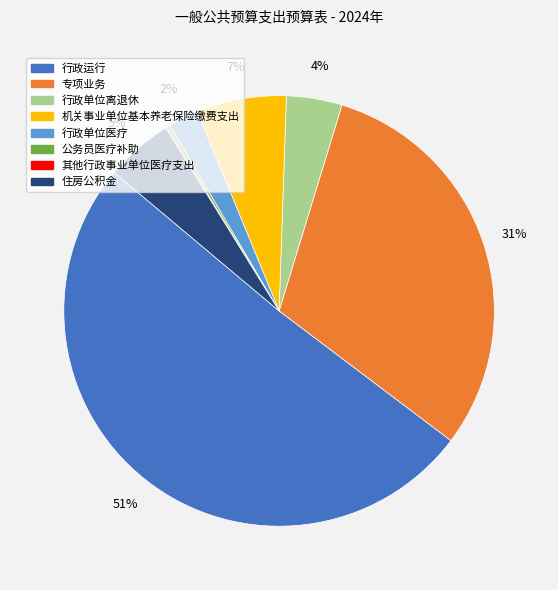

Which slice represents more than half of the pie?

行政运行